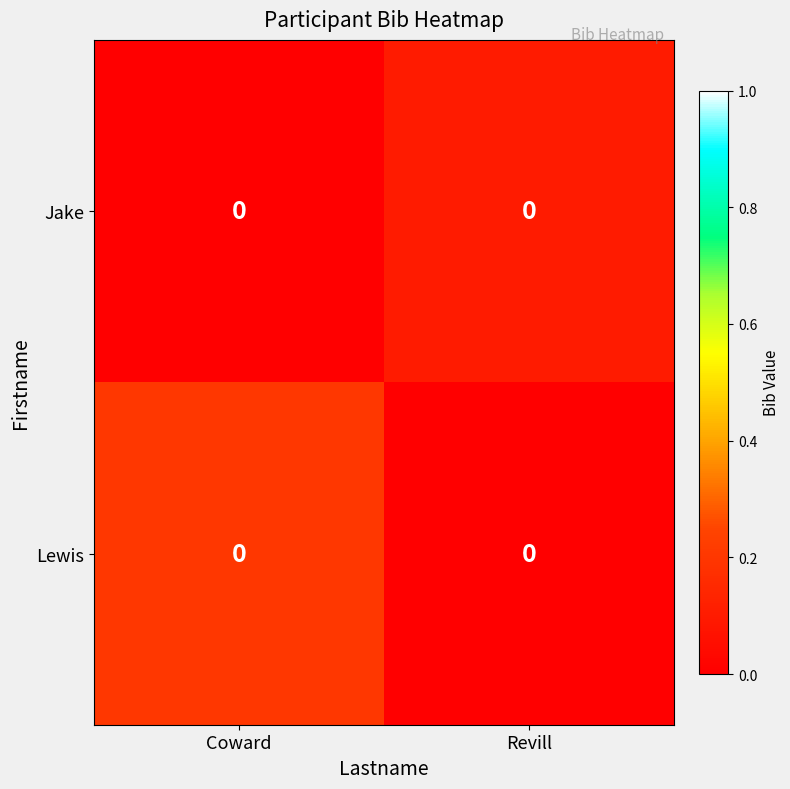

Between Coward and Revill, which series saw the biggest shift?

Lewis